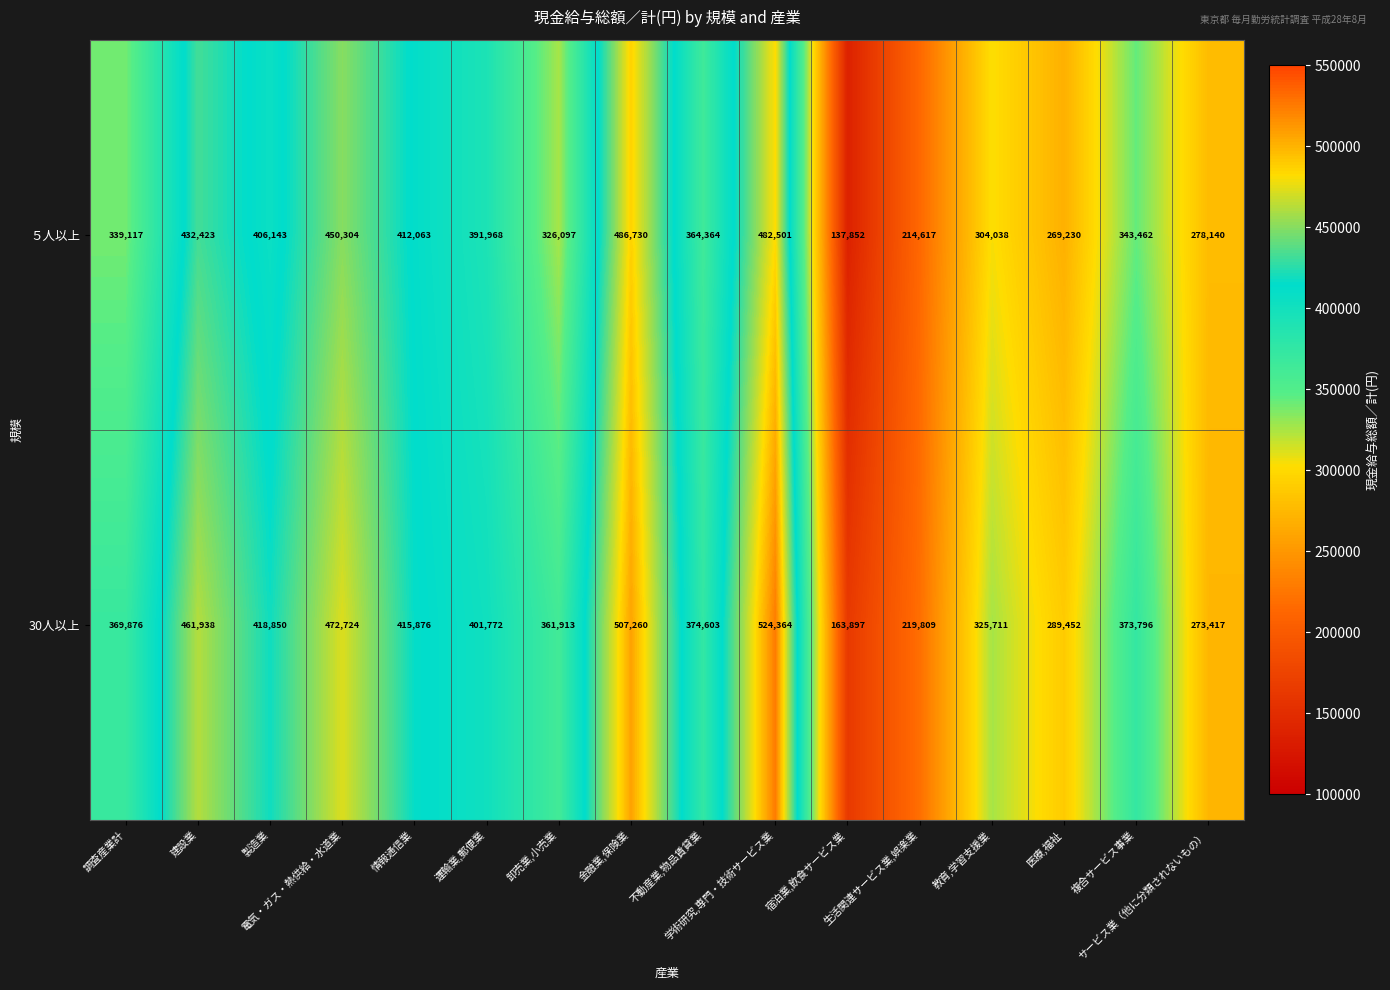

What is the average value of the 30人以上 series?

372204